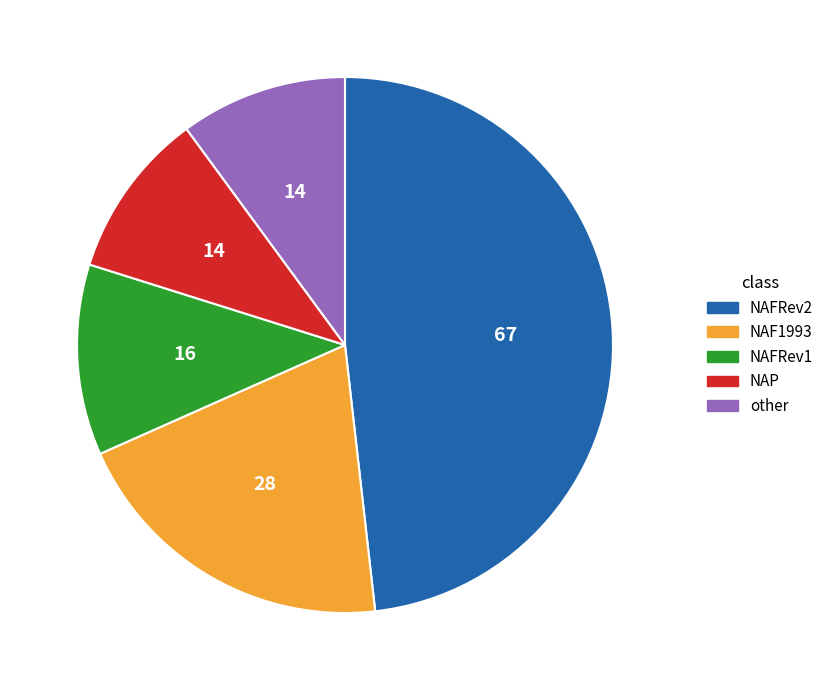

Is there any slice that represents more than half of the pie?

No